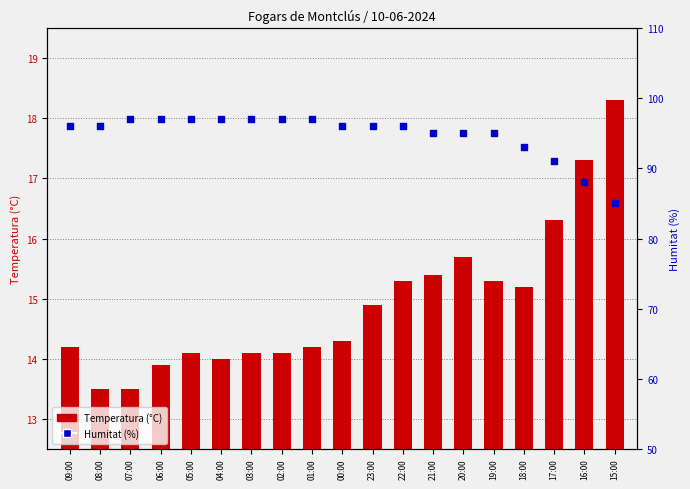

Which series contains the highest Y value?

Humitat (%)